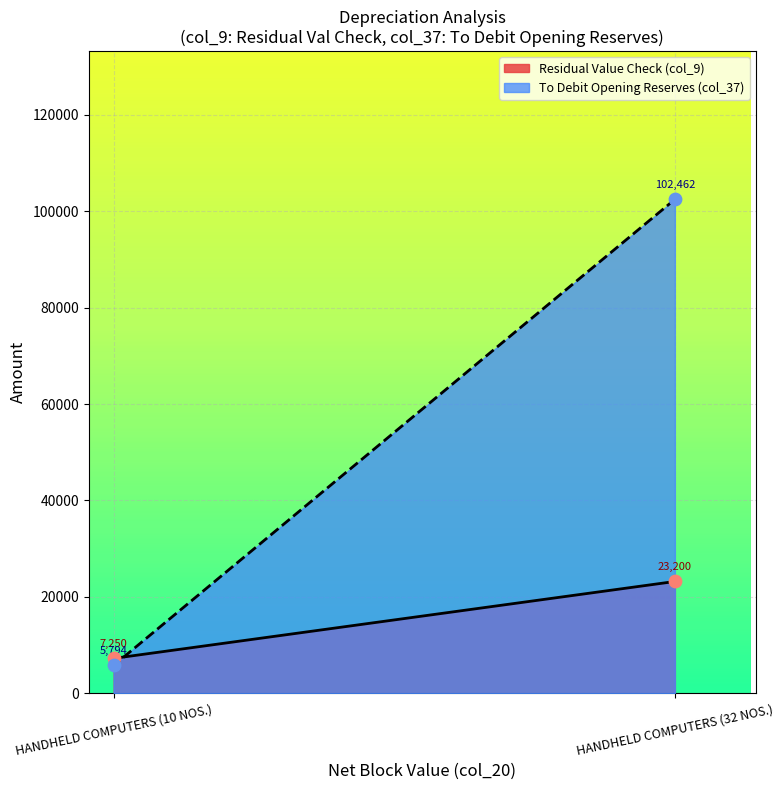

Which series contains the lowest Y value?

To Debit Opening Reserves (col_37)